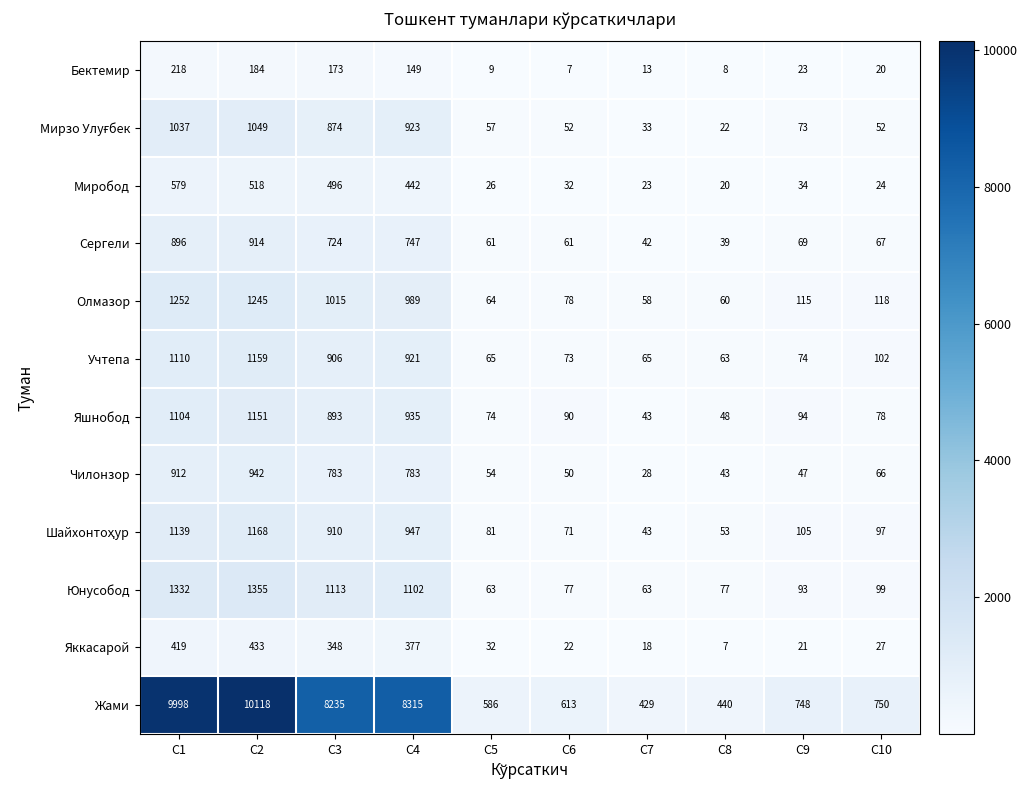

Rank the categories by Яшнобод value from lowest to highest.

C7, C8, C5, C10, C6, C9, C3, C4, C1, C2